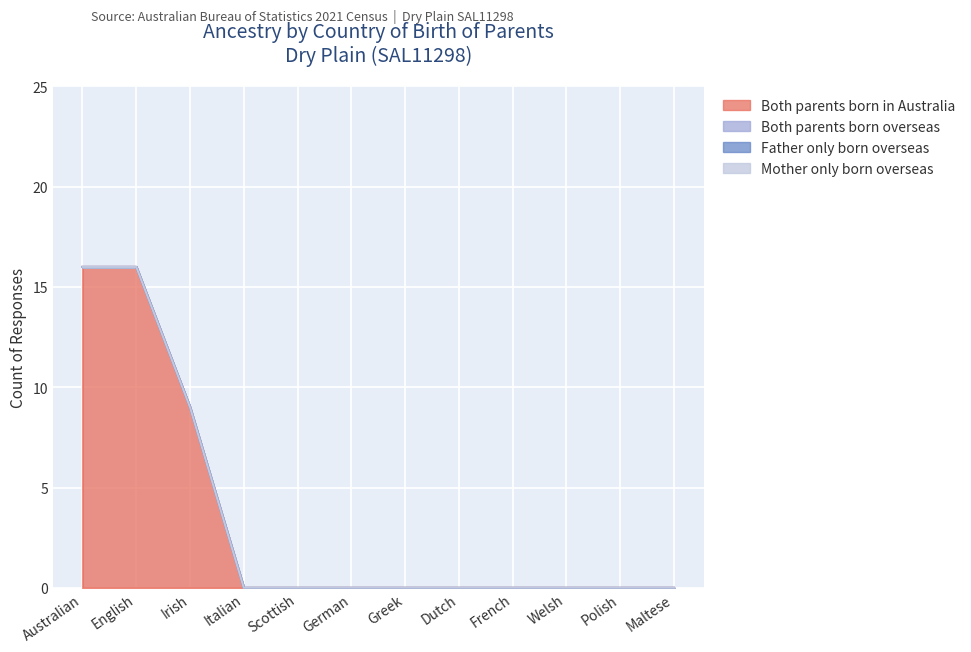

Reading left to right, list all the values displayed in this chart.

Both parents born in Australia: 16	16	9	0	0	0	0	0	0	0	0	0
Both parents born overseas: 0	0	0	0	0	0	0	0	0	0	0	0
Father only born overseas: 0	0	0	0	0	0	0	0	0	0	0	0
Mother only born overseas: 0	0	0	0	0	0	0	0	0	0	0	0